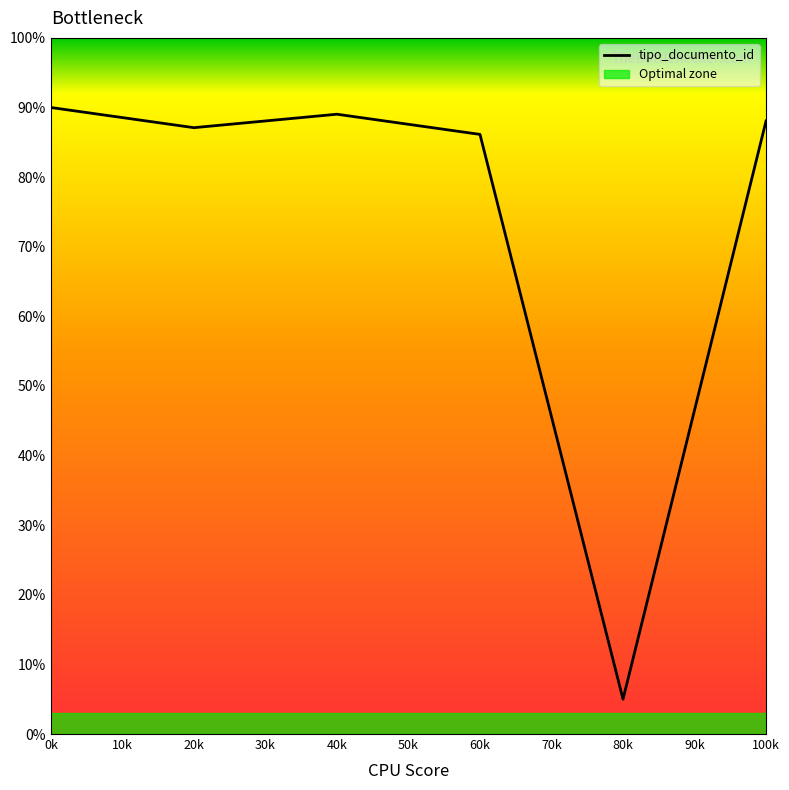

Which category has the lowest value in the tipo_documento_id series?

80k